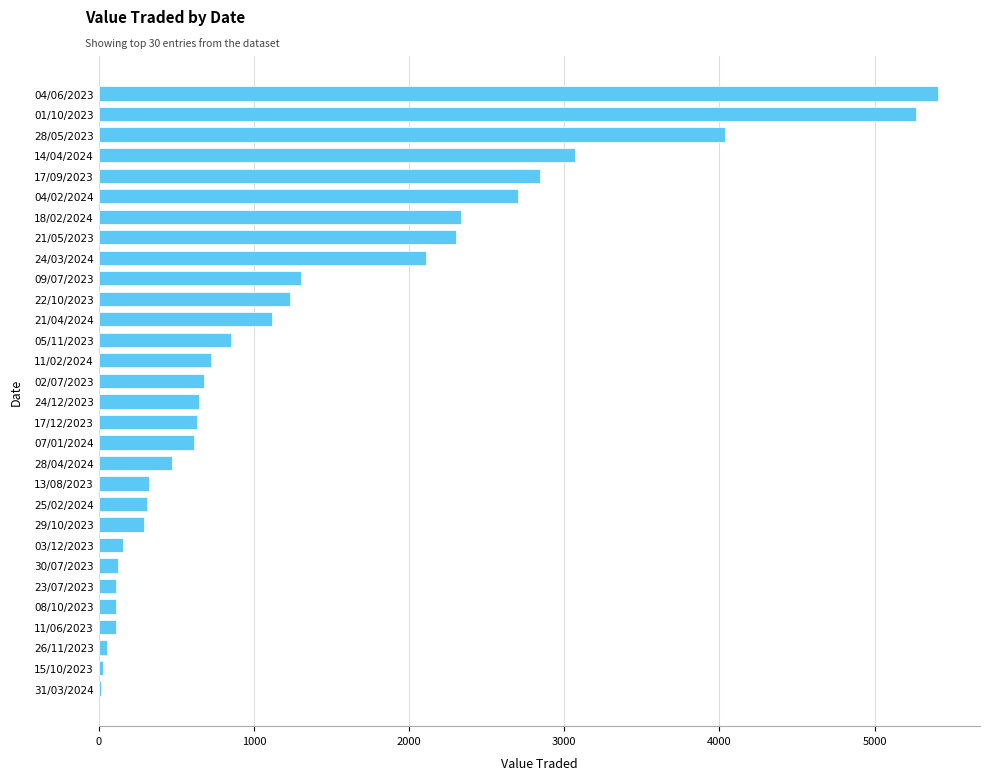

The value at 01/10/2023 is 2624. True or false?

False